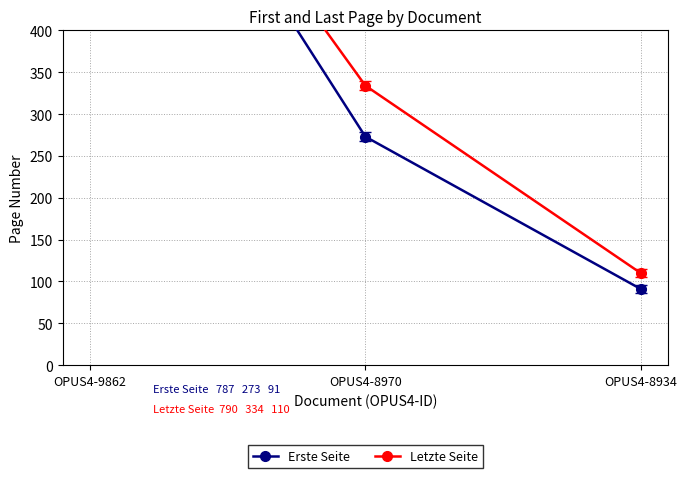

What is the highest value of the Erste Seite series?

787